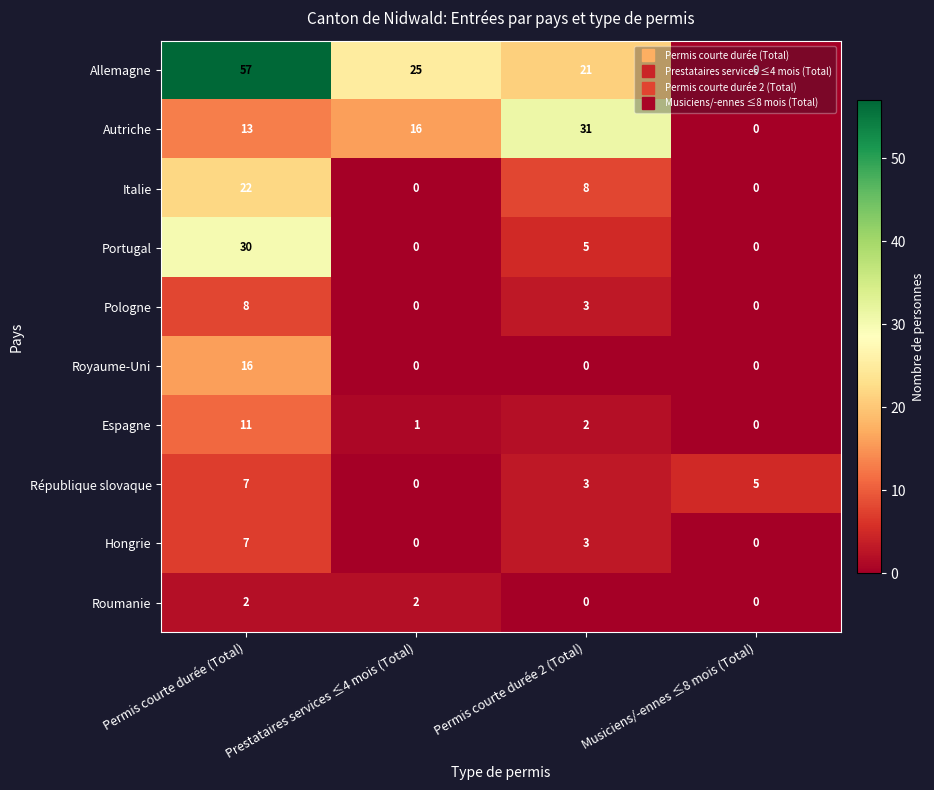

The value of Hongrie at Prestataires services ≤4 mois (Total) is 2. True or false?

False